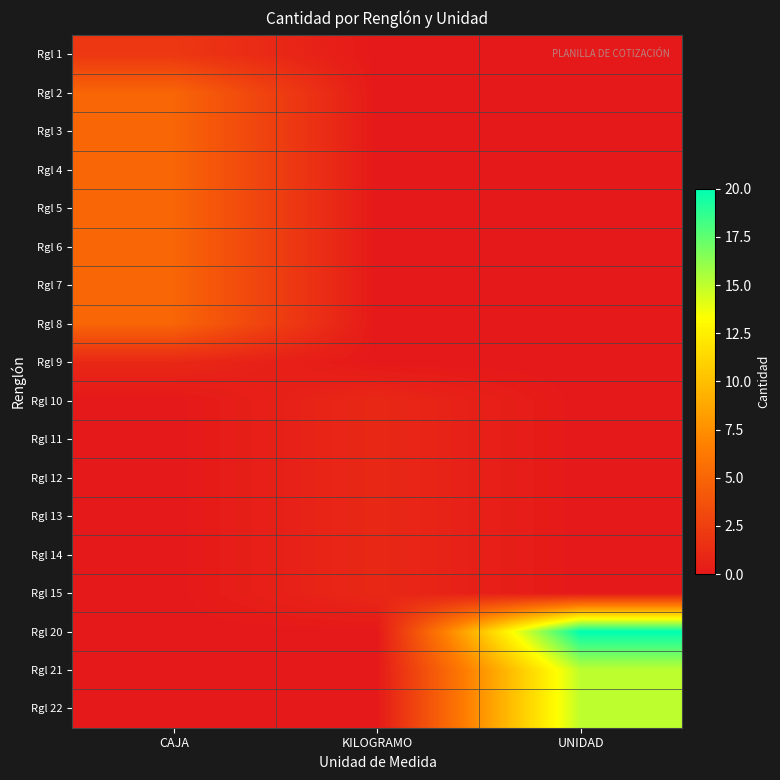

At which category is the sum across all series the highest?

UNIDAD